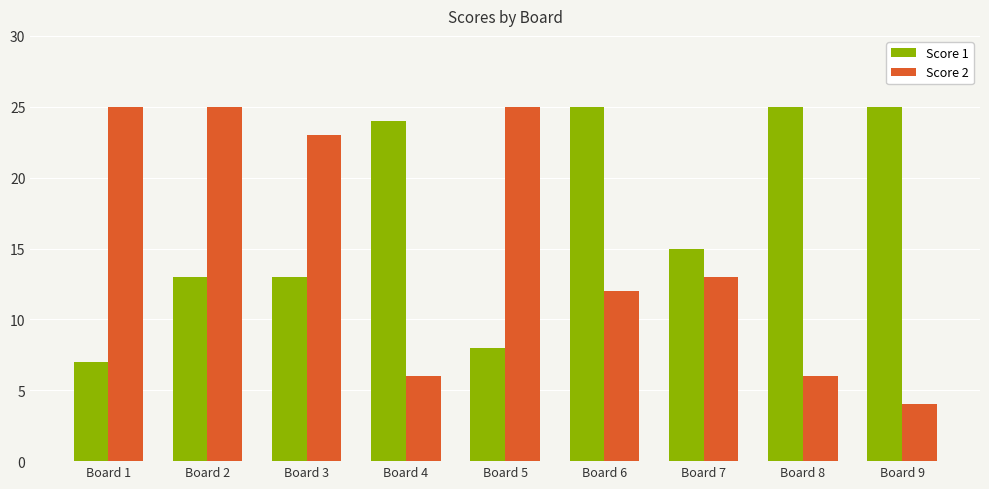

Which label corresponds to the smallest value in the chart?

Board 9